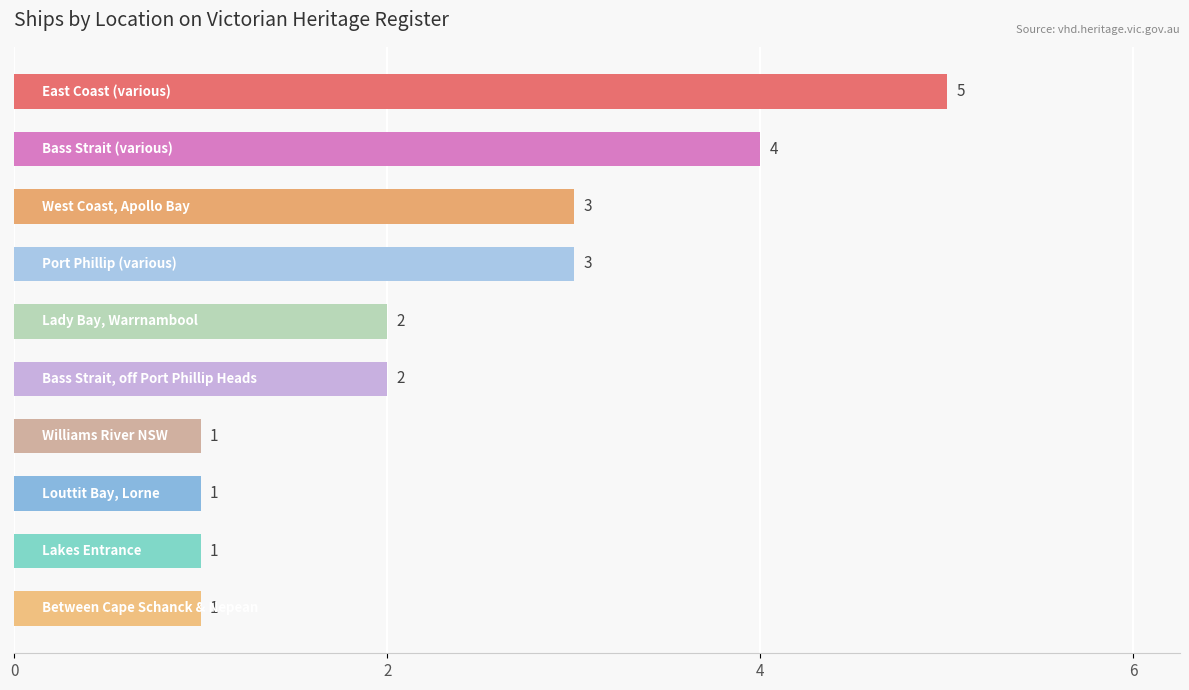

What is the sum of all values?

23